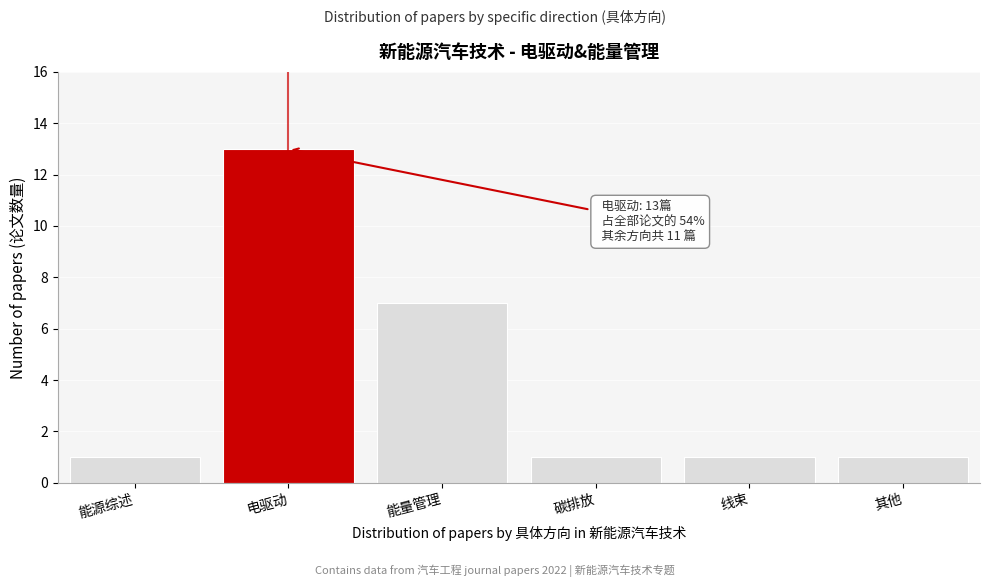

Reading right to left, transcribe all the data shown in this chart.

1	1	1	7	13	1